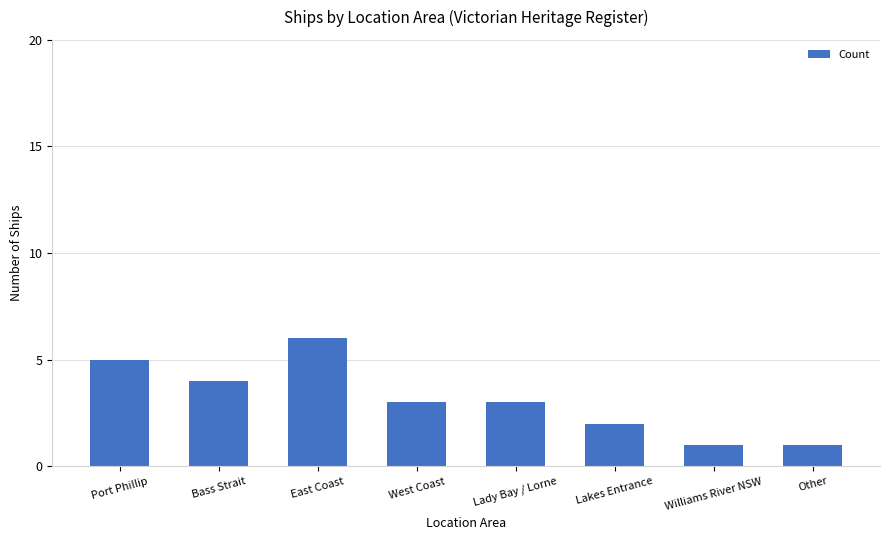

What is the average value?

3